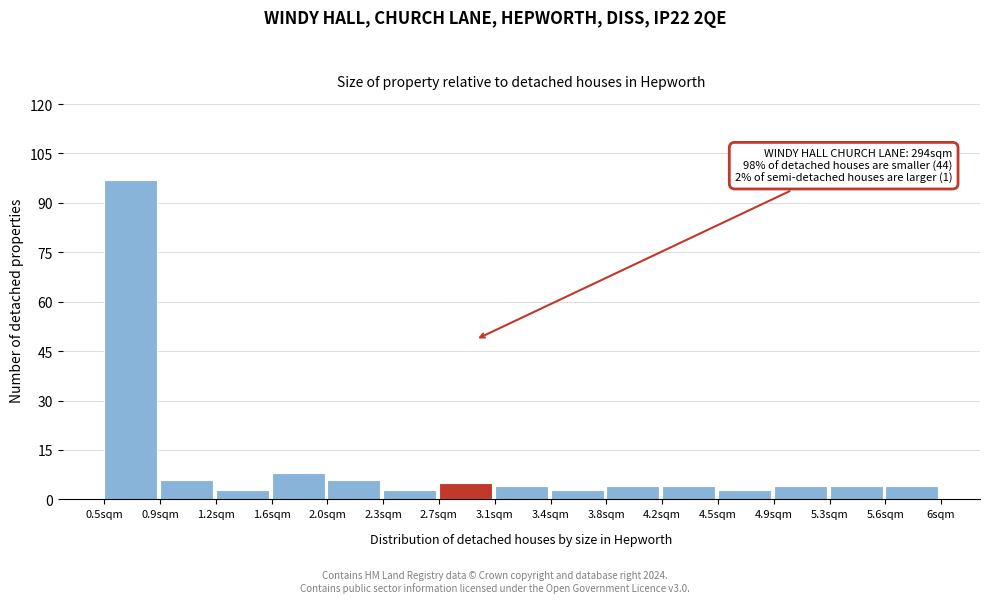

Which range on the x-axis has the tallest bar?

0.50 to 0.85